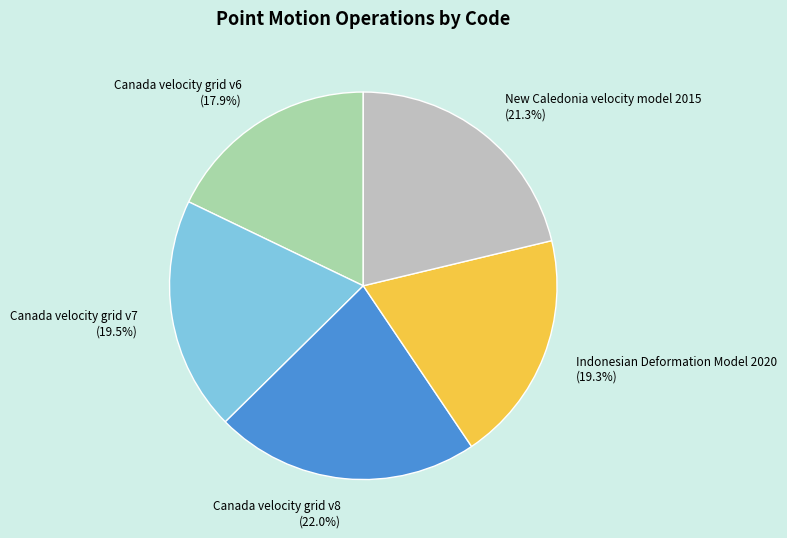

What is the smallest slice in the pie chart?

Canada velocity grid v6